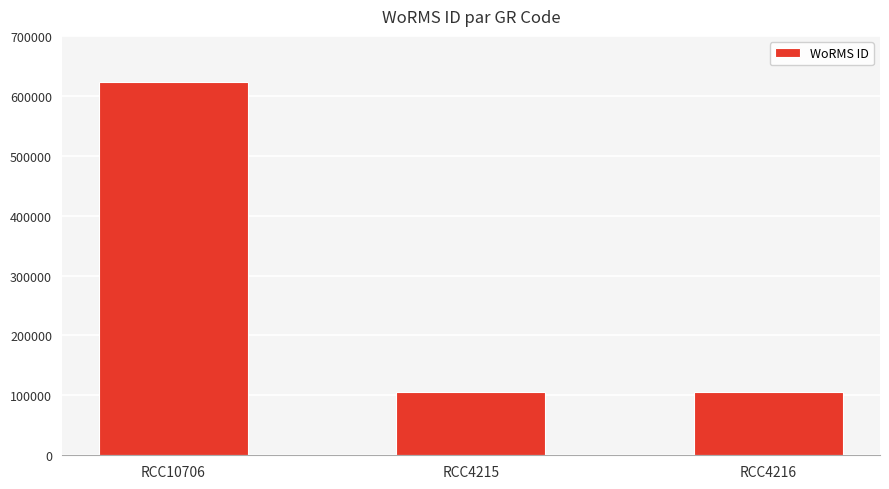

Reading right to left, list all the values displayed in this chart.

106287	106287	623449